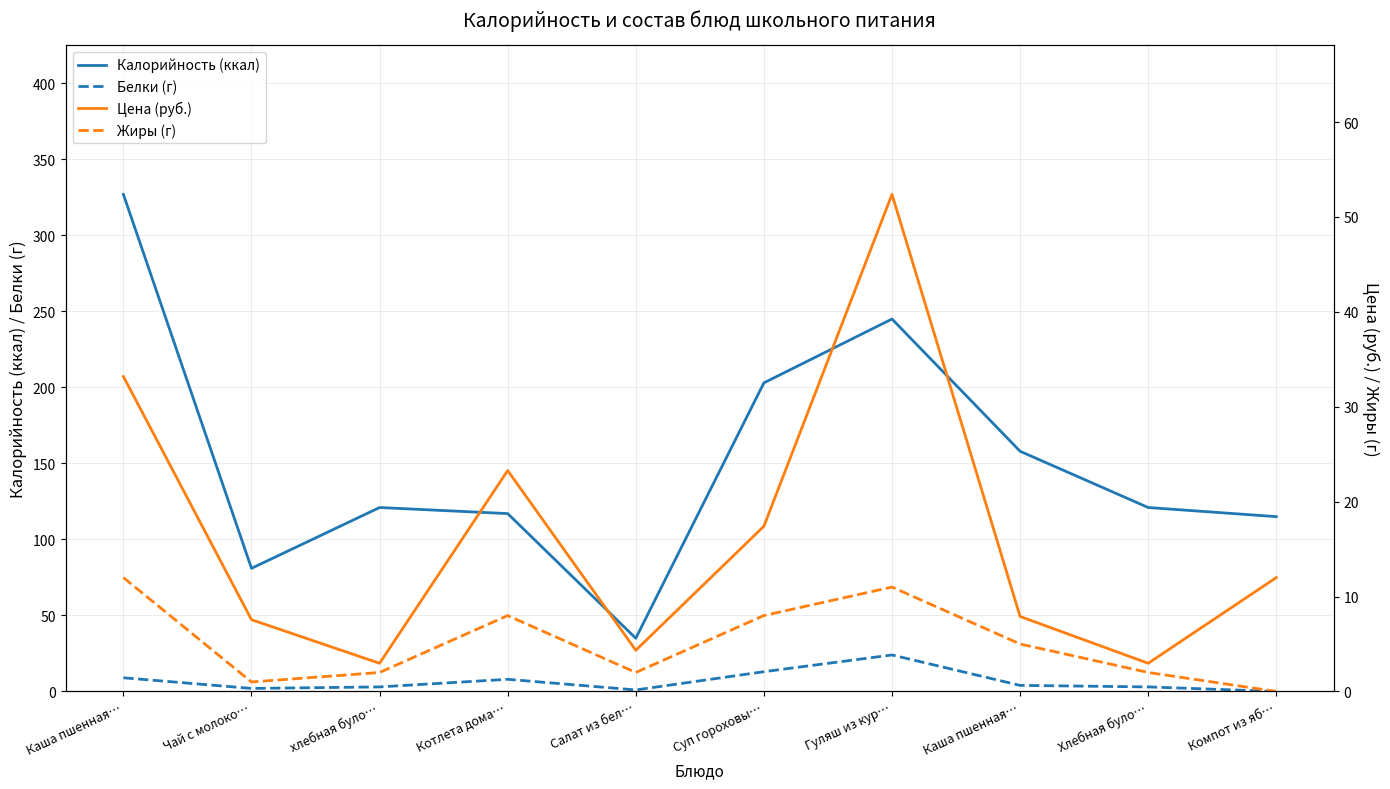

What is the sum of the Жиры (г) values at Гуляш из кур… and хлебная було…?

13.0